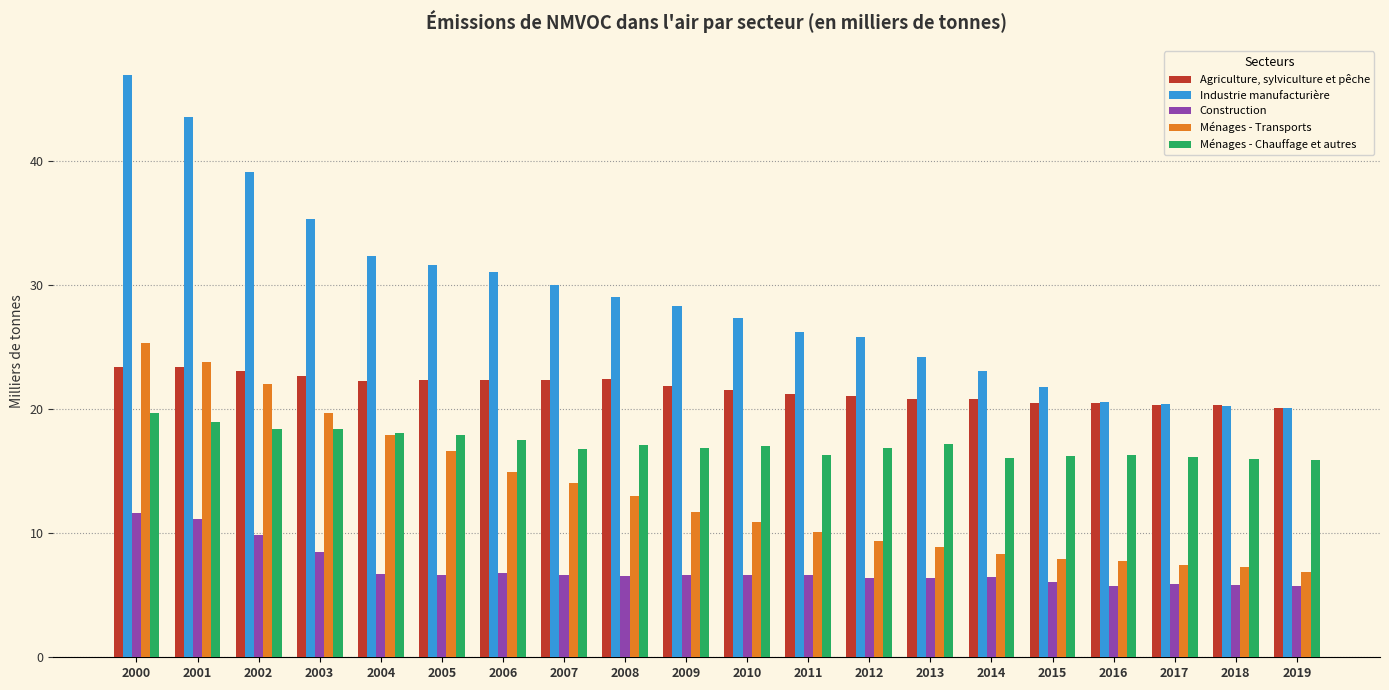

How many bars are there in each group?

5